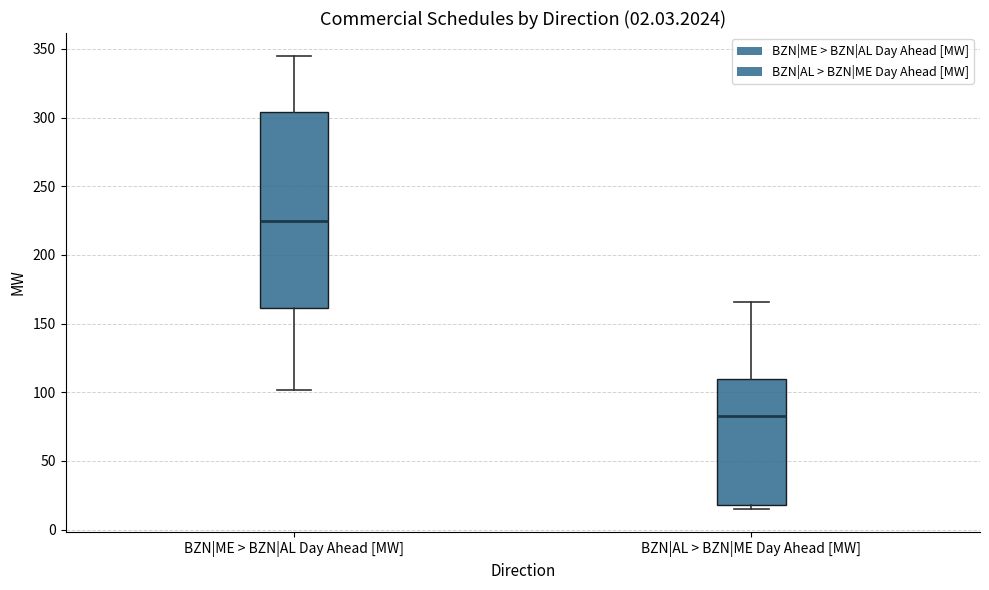

Which box's median line is the highest?

BZN|ME > BZN|AL Day Ahead [MW]